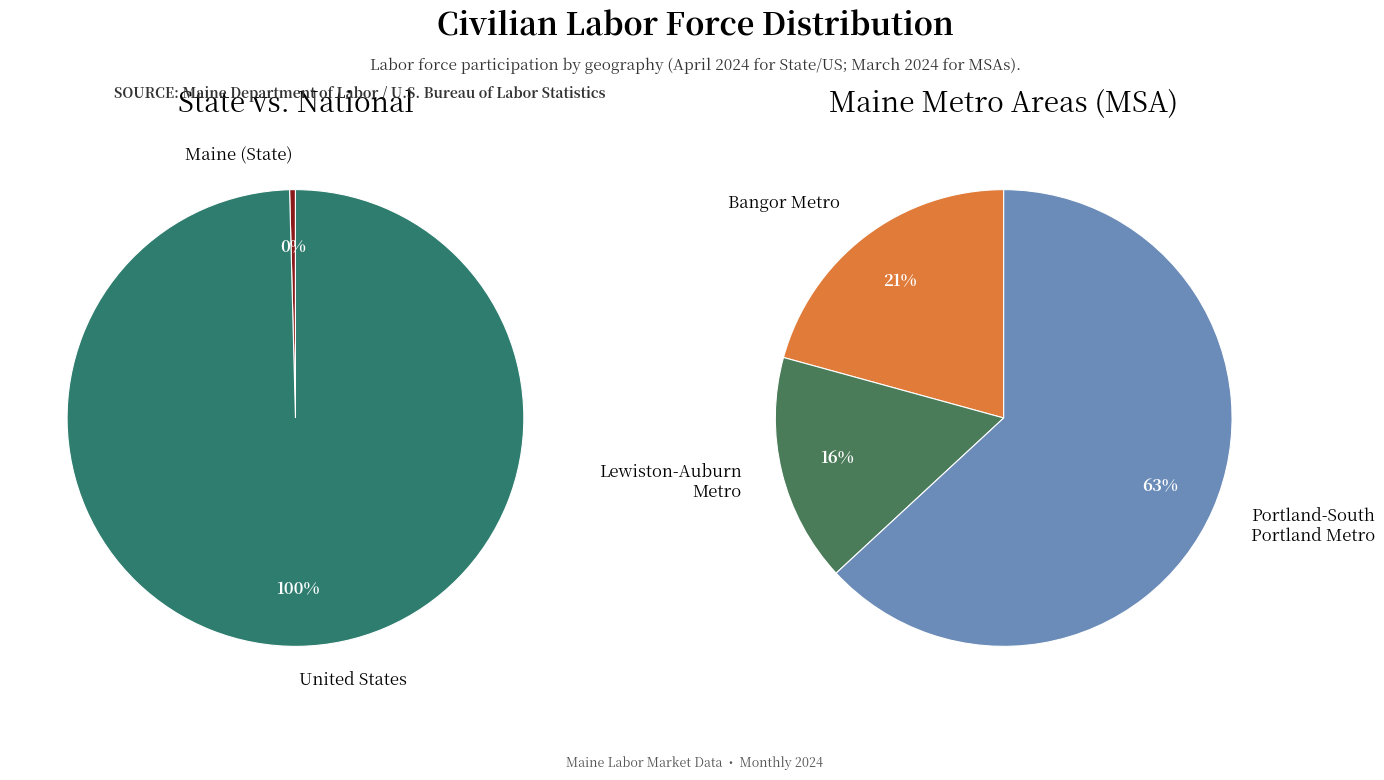

What is the smallest slice in the pie chart?

Lewiston-Auburn Metro